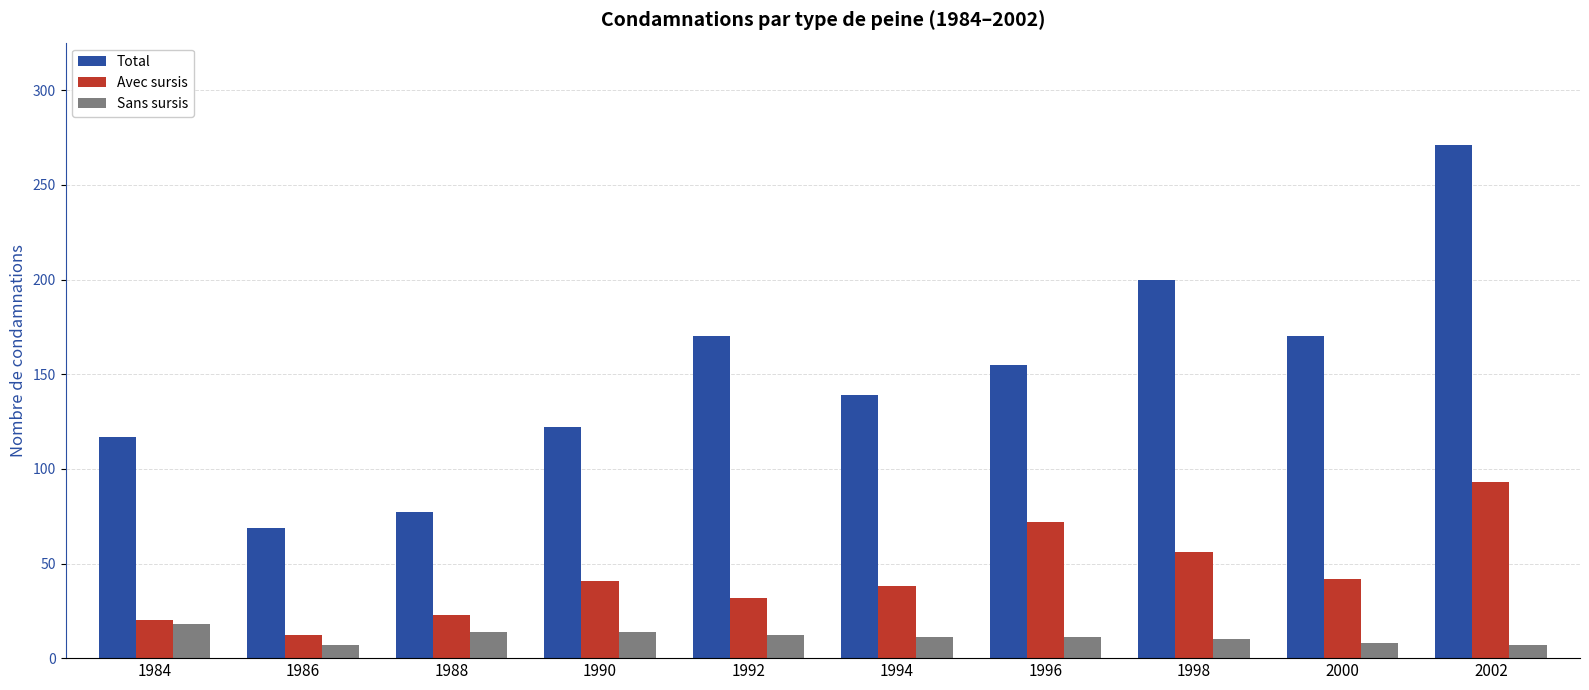

What is the lowest value of the Total series?

69